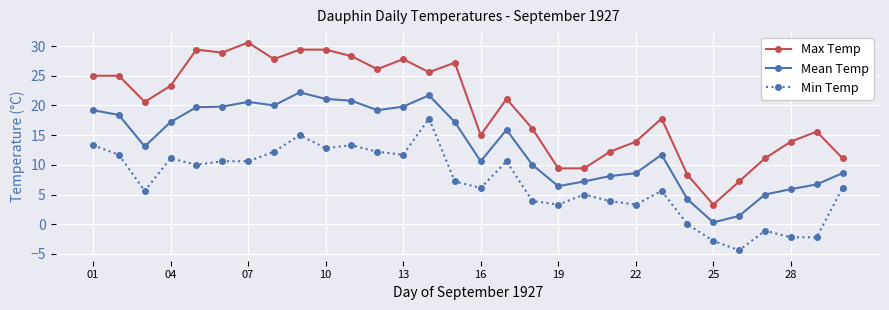

Which series has the largest total across all categories?

Max Temp